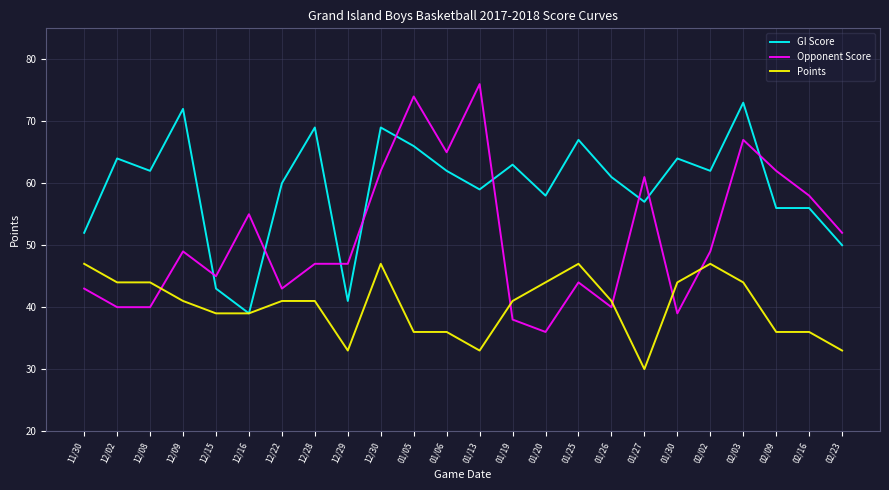

What is the sum of the Opponent Score values at 12/15 and 01/19?

83